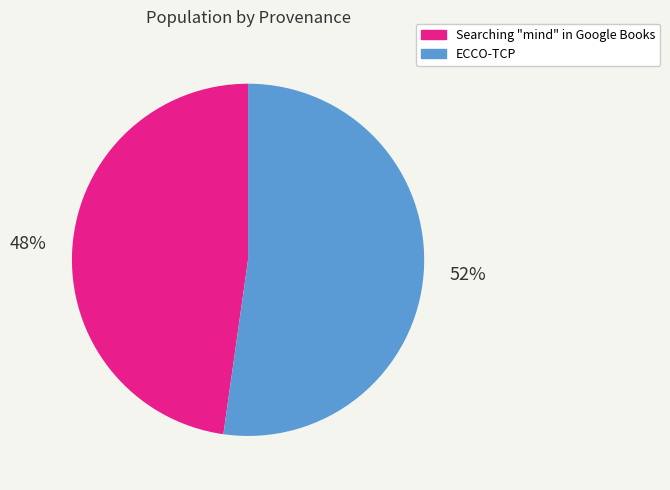

To the nearest percent, what is the combined percentage of ECCO-TCP and Searching "mind" in Google Books?

100%